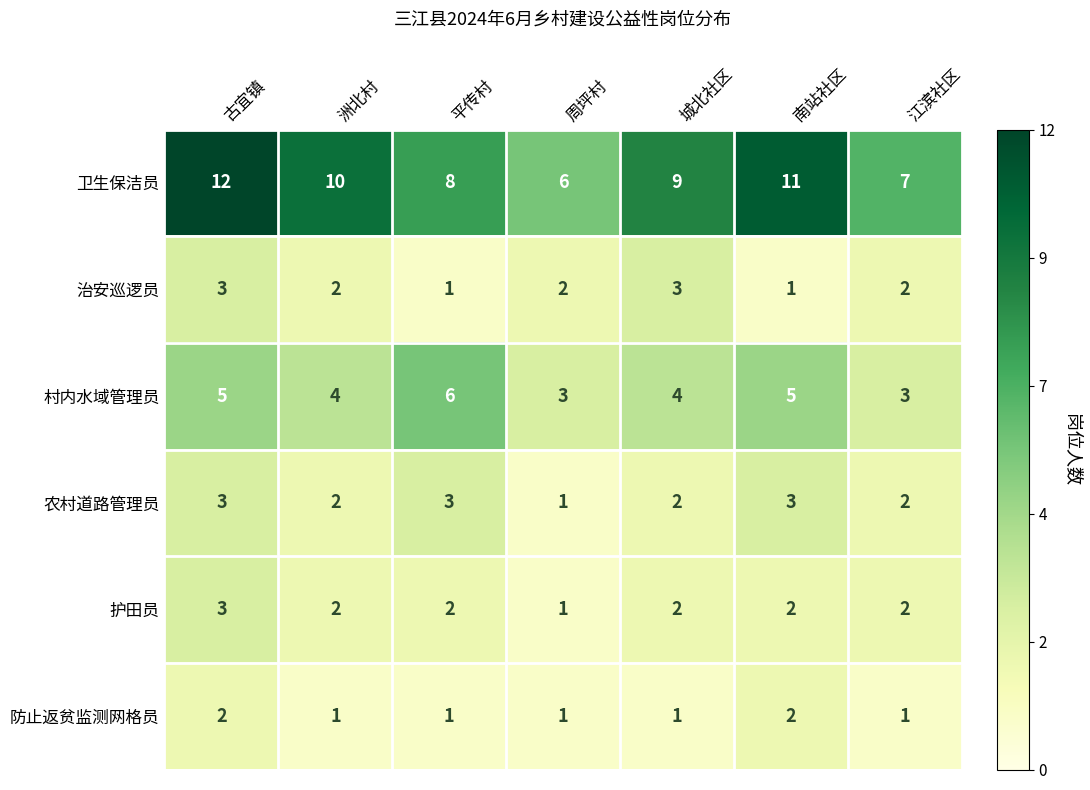

Which series changed the most between 平传村 and 南站社区?

卫生保洁员